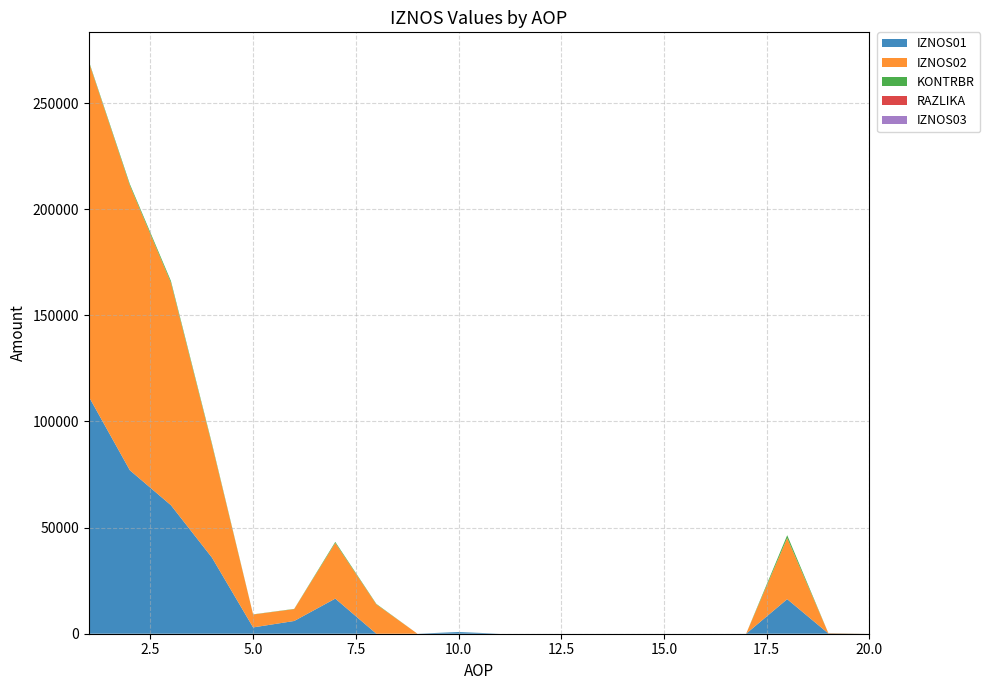

Reading left to right, transcribe all the data shown in this chart.

IZNOS01: 1=111745.9	2=77016.2	3=60548.0	4=35826.1	5=2973.6	6=6002.0	7=16547.2	8=0.0	9=0.0	10=801.0	11=0.0	12=0.0	13=0.0	14=0.0	15=0.0	16=0.0	17=0.0	18=16287.3	19=156.8	20=0.0
IZNOS02: 1=157699.4	2=134143.1	3=104830.1	4=53089.6	5=6075.2	6=5601.0	7=26236.4	8=13828.0	9=0.0	10=0.0	11=0.0	12=0.0	13=0.0	14=0.0	15=0.0	16=0.0	17=0.0	18=28794.2	19=198.6	20=0.0
KONTRBR: 1=427.1	2=690.6	3=810.6	4=568.0	5=75.6	6=103.2	7=483.1	8=221.2	9=0.0	10=8.0	11=0.0	12=0.0	13=0.0	14=0.0	15=0.0	16=0.0	17=0.0	18=1329.8	19=10.5	20=0.0
RAZLIKA: 1=0.6	2=0.3	3=0.1	4=0.6	5=0.6	6=0.0	7=0.6	8=0.0	9=0.0	10=0.0	11=0.0	12=0.0	13=0.0	14=0.0	15=0.0	16=0.0	17=0.0	18=0.6	19=0.6	20=0.0
IZNOS03: 1=0.0	2=0.0	3=0.0	4=0.0	5=0.0	6=0.0	7=0.0	8=0.0	9=0.0	10=0.0	11=0.0	12=0.0	13=0.0	14=0.0	15=0.0	16=0.0	17=0.0	18=0.0	19=0.0	20=0.0